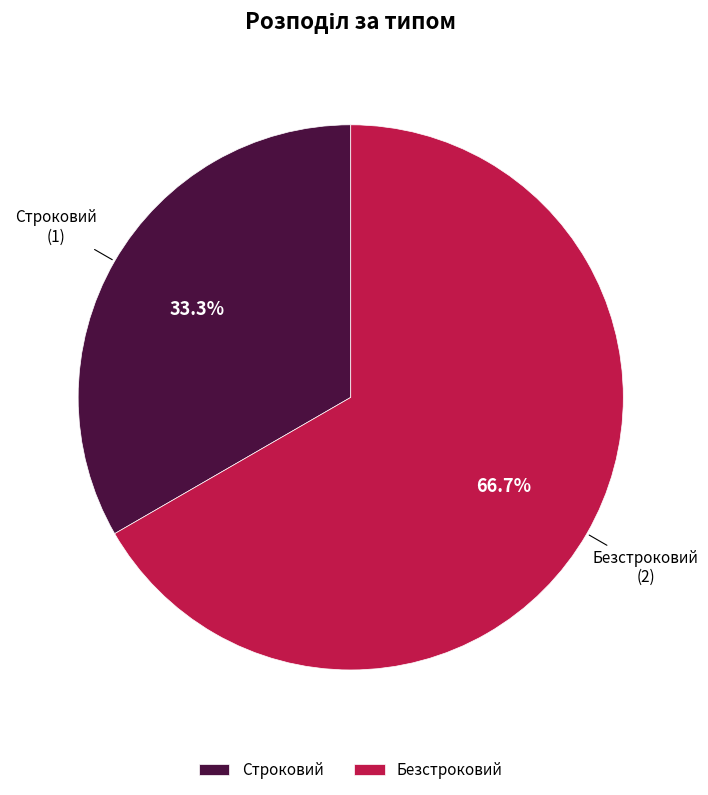

Does Безстроковий represent more than half of the total?

Yes